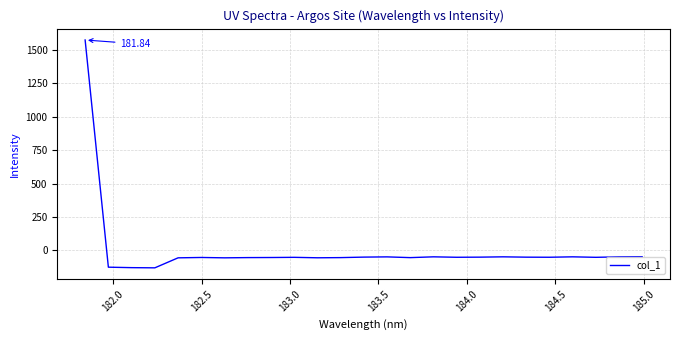

How many lines are shown in the chart?

1